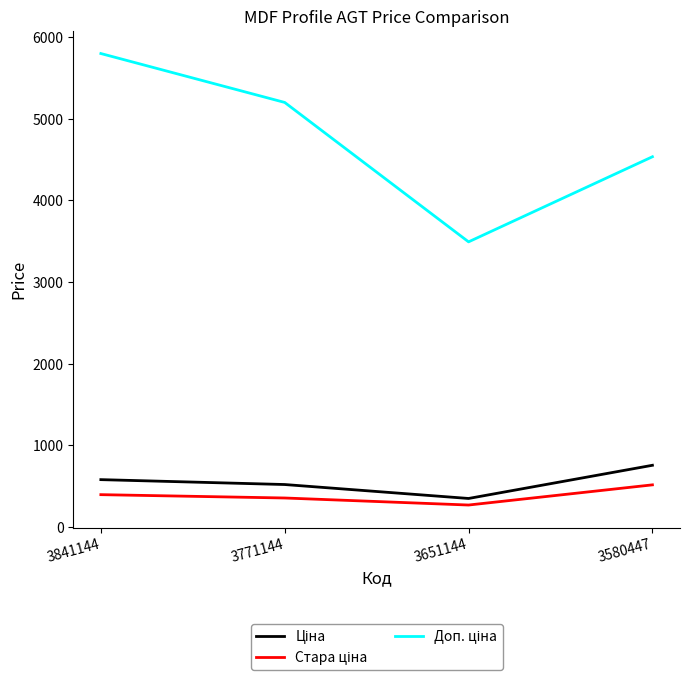

At which category is the sum across all series the highest?

3841144